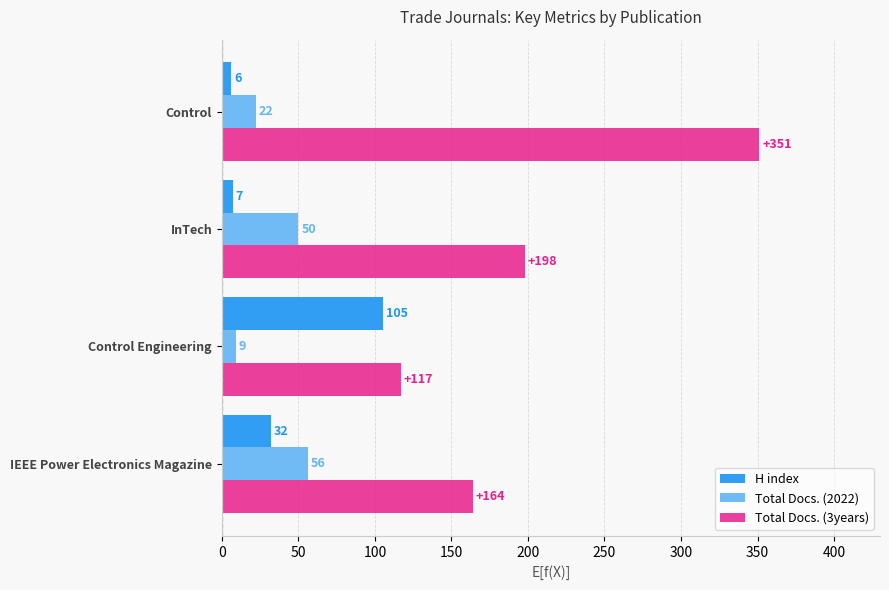

The Total Docs. (3years) series shows 64 at InTech. True or false?

False